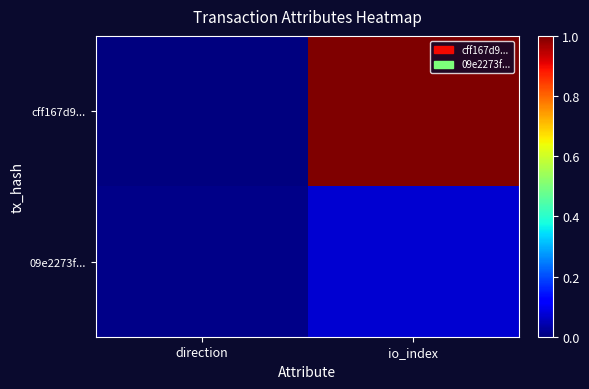

Rank the series at io_index from highest to lowest value.

cff167d9..., 09e2273f...